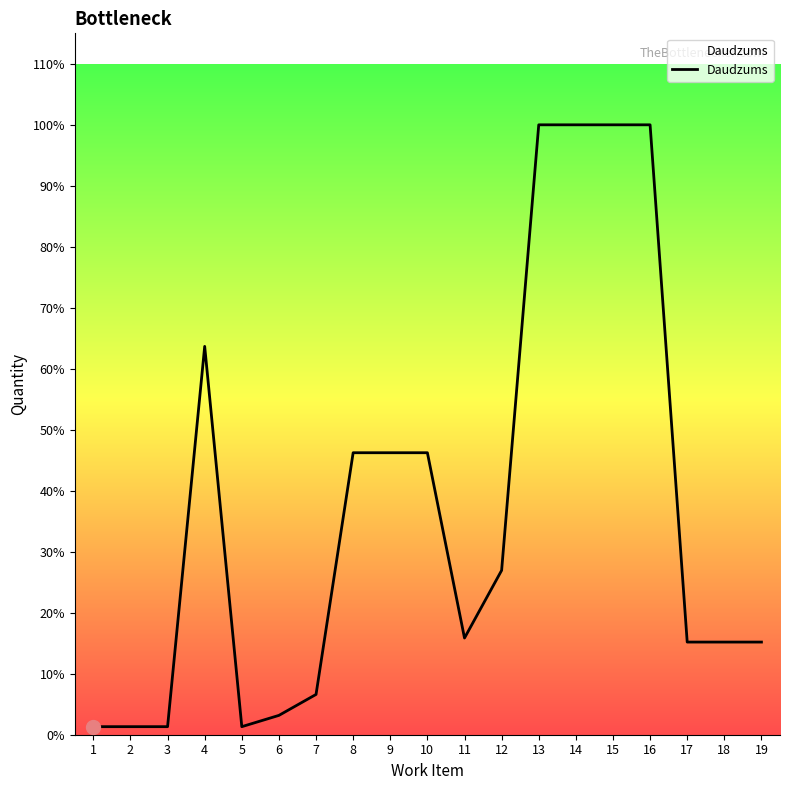

Rank the categories by value from highest to lowest.

13, 14, 15, 16, 4, 8, 9, 10, 12, 11, 17, 18, 19, 7, 6, 1, 2, 3, 5